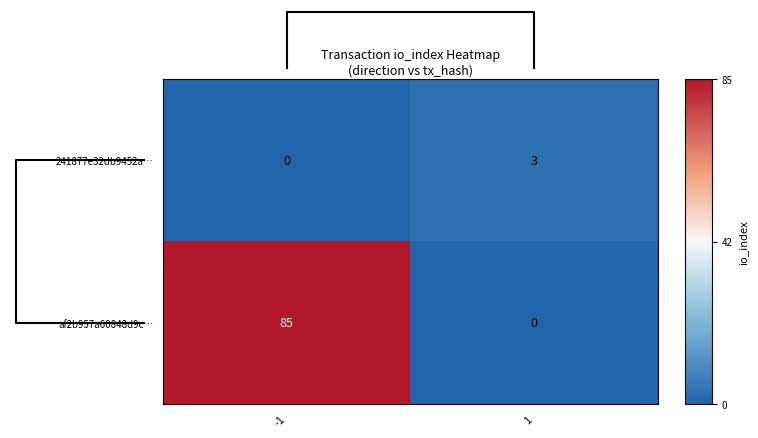

At 1, list the series in order from largest to smallest.

241877e32db9452a…, af2b957a60848d9c…